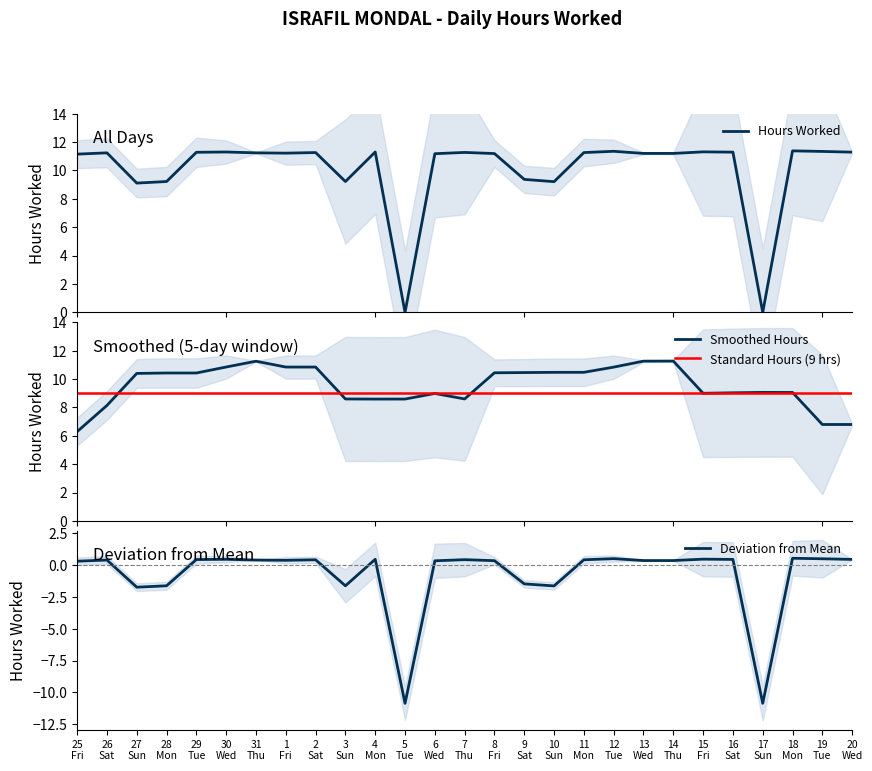

Reading left to right, what are all the values shown in this chart?

11.2	11.2	9.1	9.2	11.3	11.3	11.2	11.2	11.3	9.2	11.3	0.0	11.2	11.3	11.2	9.4	9.2	11.3	11.3	11.2	11.2	11.3	11.3	0.0	11.4	11.3	11.3